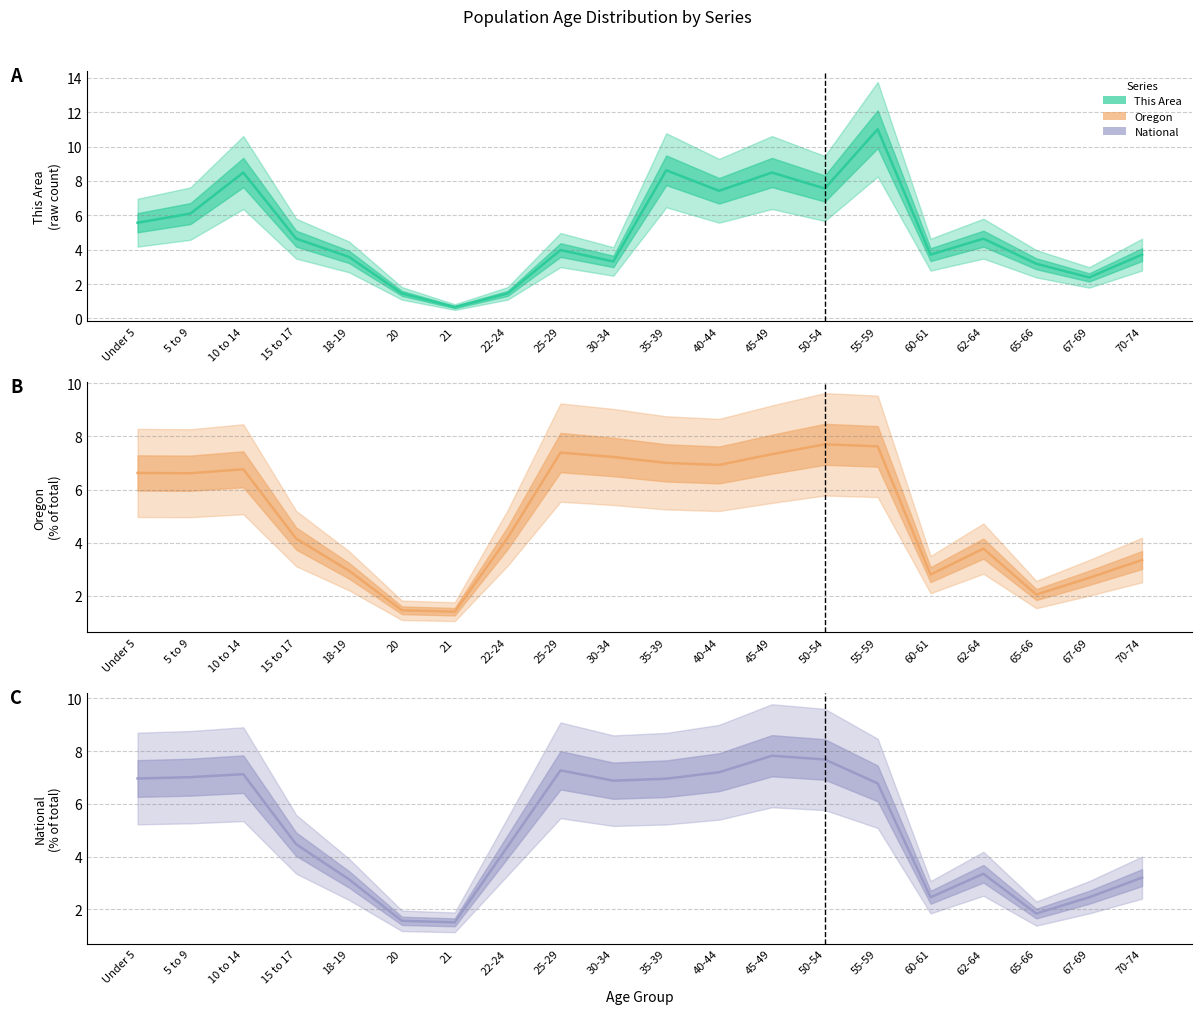

Reading left to right, what are all the values shown in this chart?

This Area: 5.6	6.1	8.5	4.6	3.6	1.5	0.7	1.5	4.0	3.3	8.6	7.4	8.5	7.6	11.0	3.7	4.6	3.2	2.4	3.7
Oregon: 6.6	6.6	6.8	4.2	2.9	1.5	1.4	4.2	7.4	7.2	7.0	6.9	7.3	7.7	7.6	2.8	3.8	2.1	2.7	3.4
National: 7.0	7.0	7.1	4.5	3.1	1.6	1.5	4.4	7.3	6.9	7.0	7.2	7.8	7.7	6.8	2.5	3.3	1.8	2.5	3.2